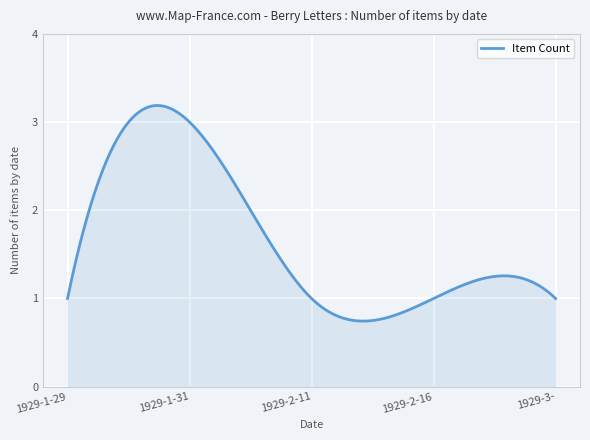

How many lines are shown in the chart?

1